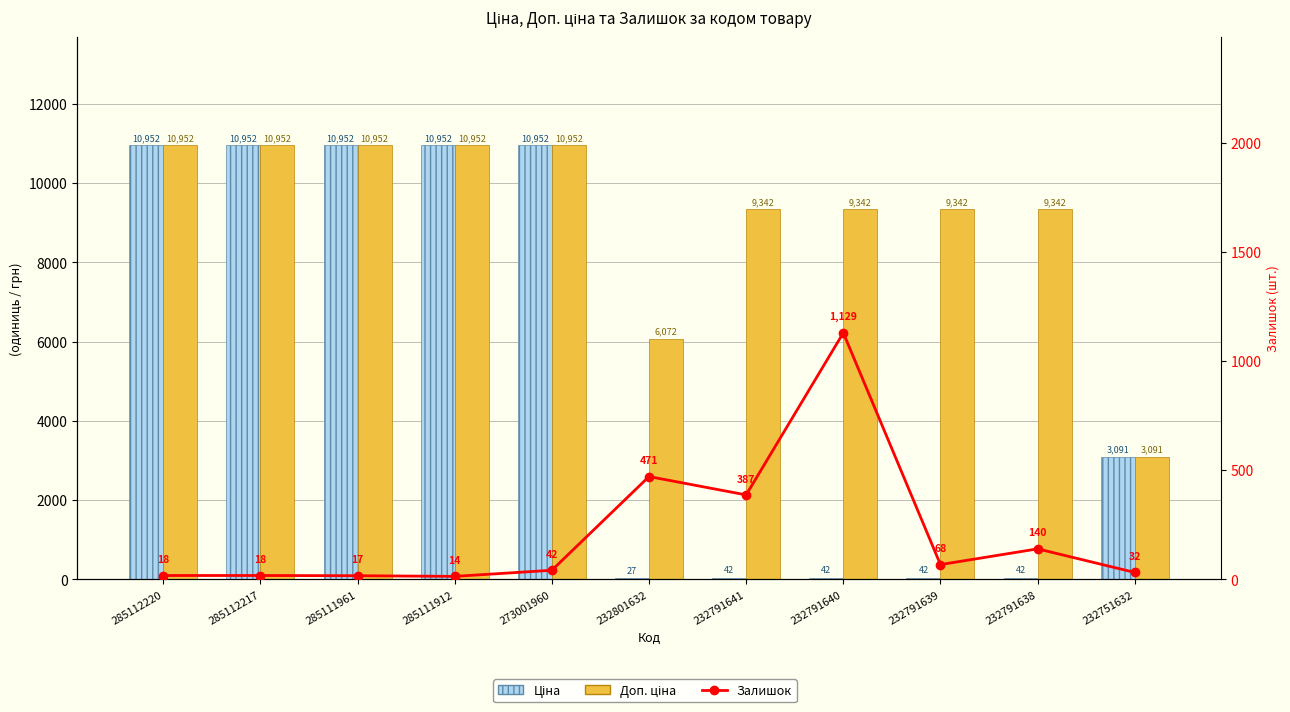

Which series has the largest total across all categories?

Доп. ціна